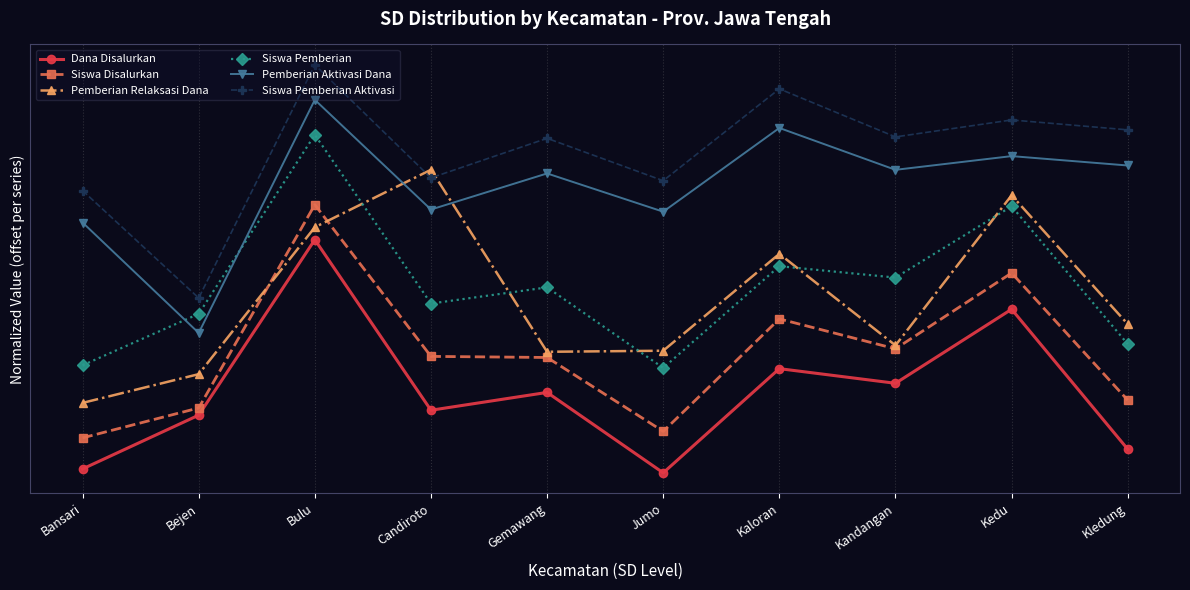

True or false: Pemberian Relaksasi Dana has more than 0 points higher than both neighbors.

True